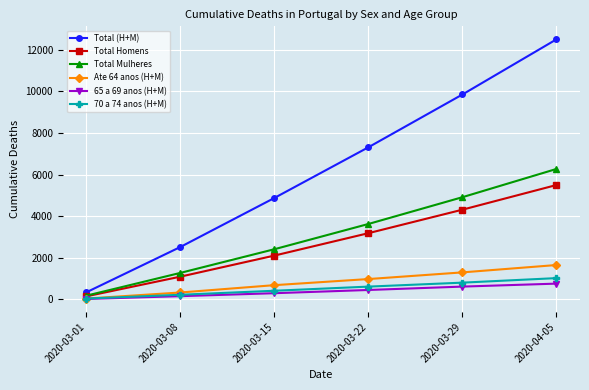

Rank the categories by Ate 64 anos (H+M) value from highest to lowest.

2020-04-05, 2020-03-29, 2020-03-22, 2020-03-15, 2020-03-08, 2020-03-01